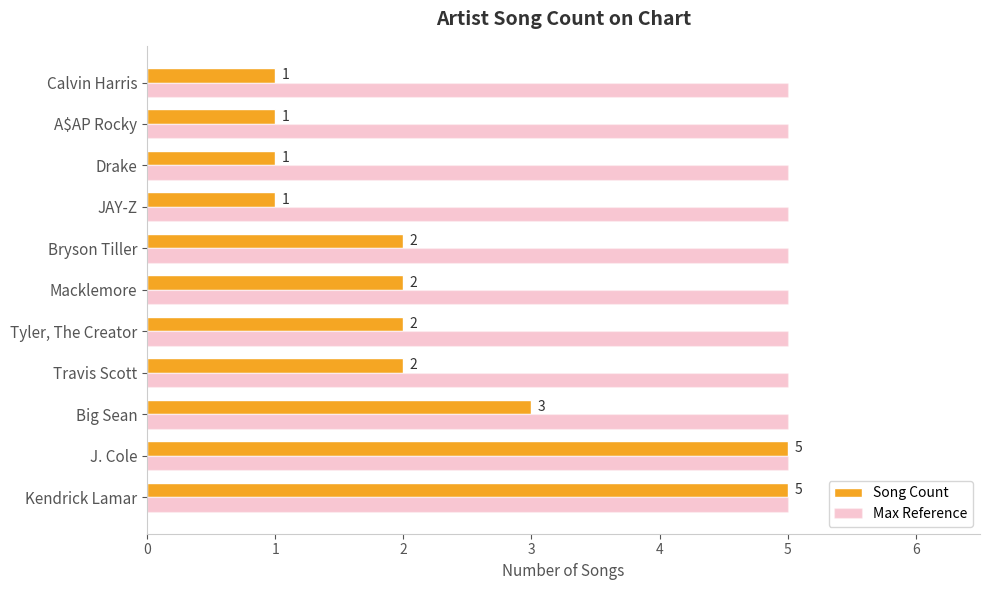

Which series changed the most between Big Sean and JAY-Z?

Song Count